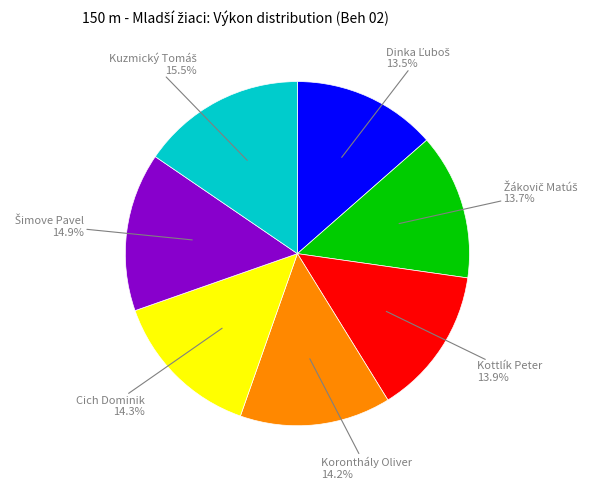

Does Koronthály Oliver account for over 50% of the chart?

No